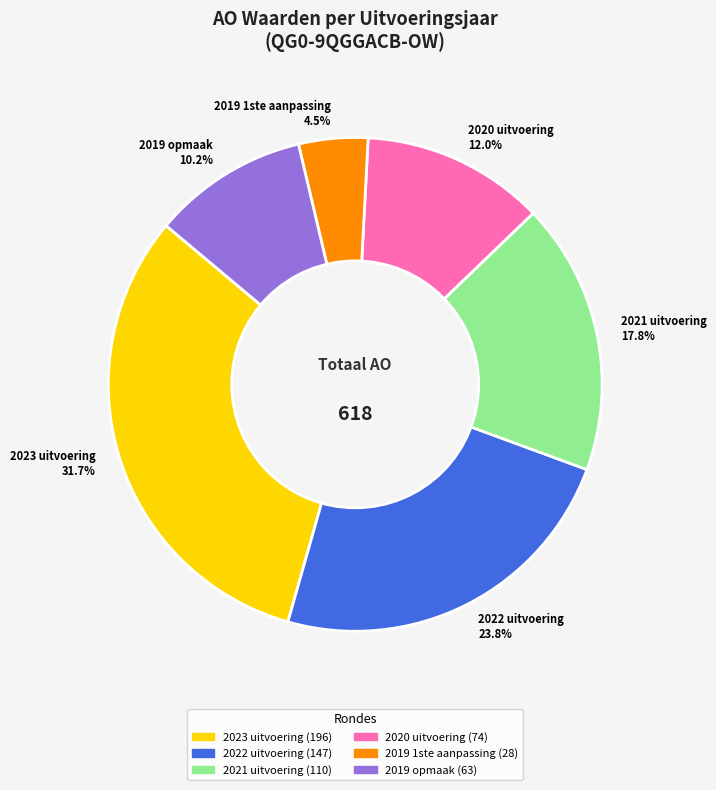

Which slice is the largest?

2023 uitvoering